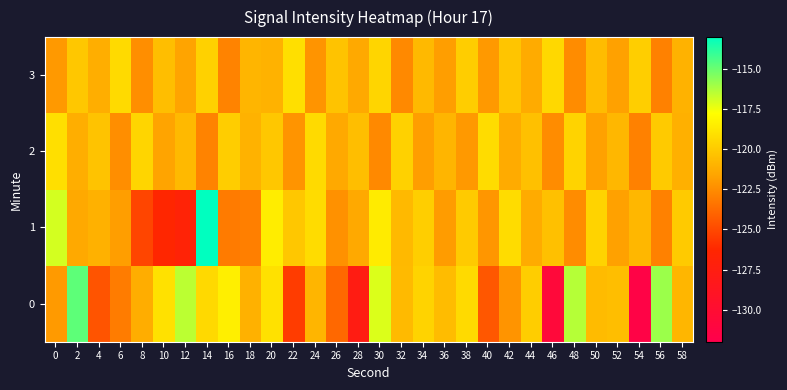

Rank the series by their maximum value, from lowest to highest.

2, 3, 0, 1